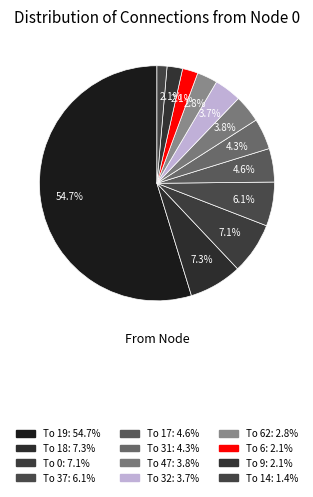

Rank the categories by value from highest to lowest.

19, 18, 0, 37, 17, 31, 47, 32, 62, 6, 9, 14